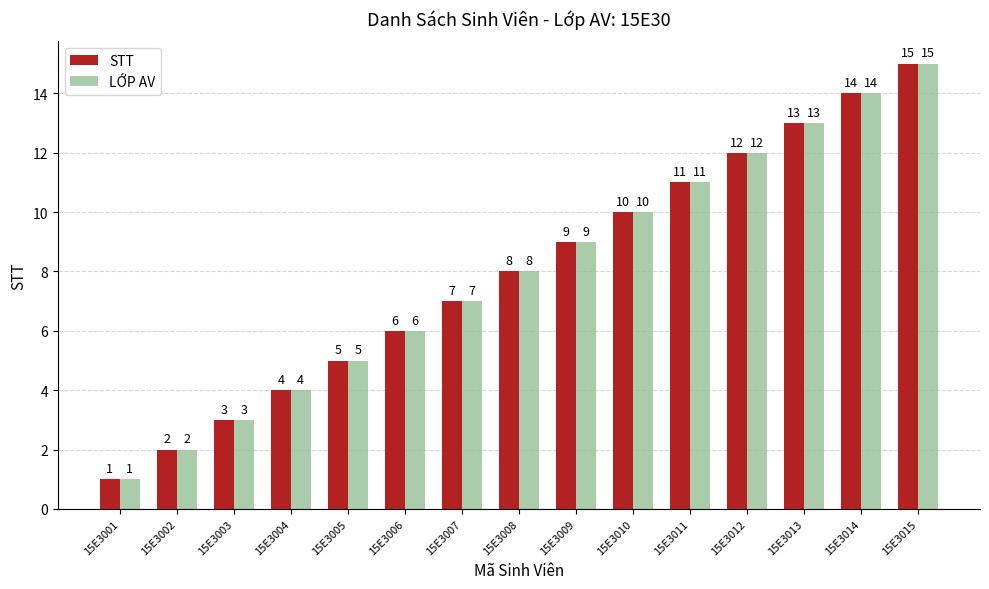

How many distinct data groups are displayed?

2